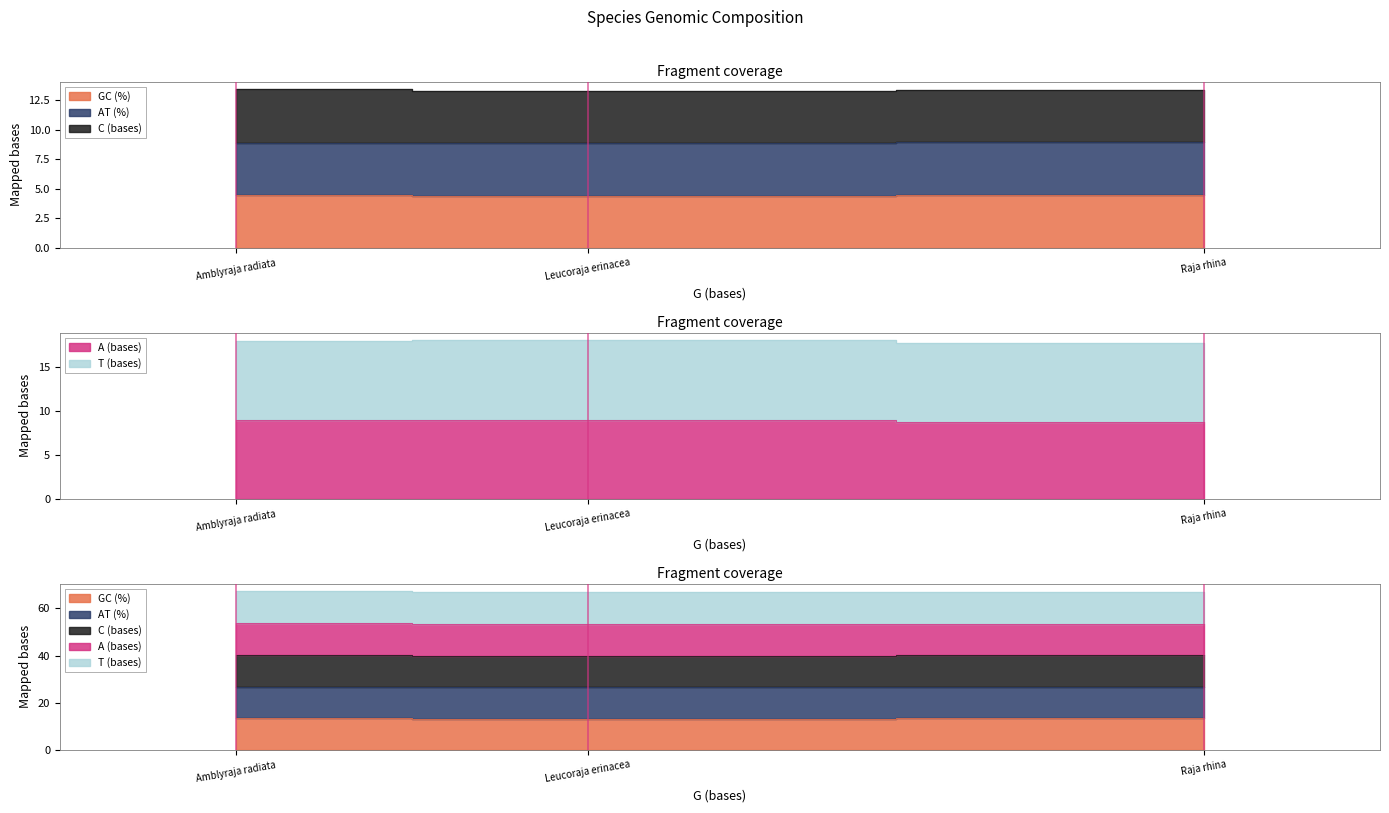

Which has a higher value, Raja rhina or Amblyraja radiata?

Raja rhina